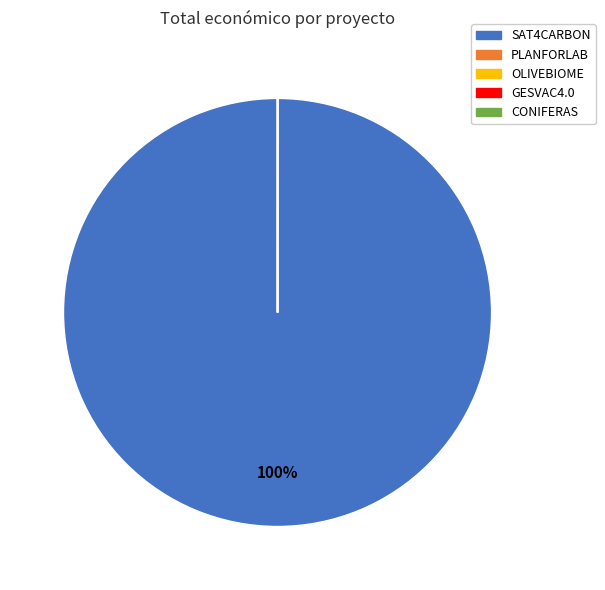

To the nearest percent, what is the average slice percentage?

20%